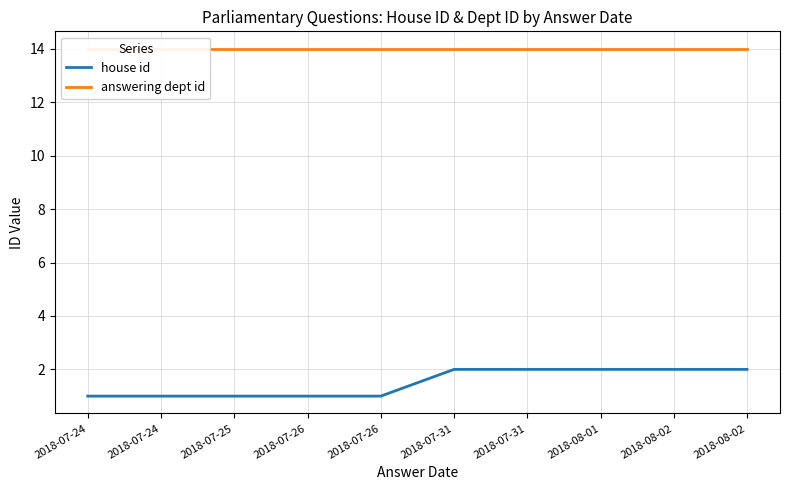

What is the spread (max minus min) of values at 2018-07-26?

13